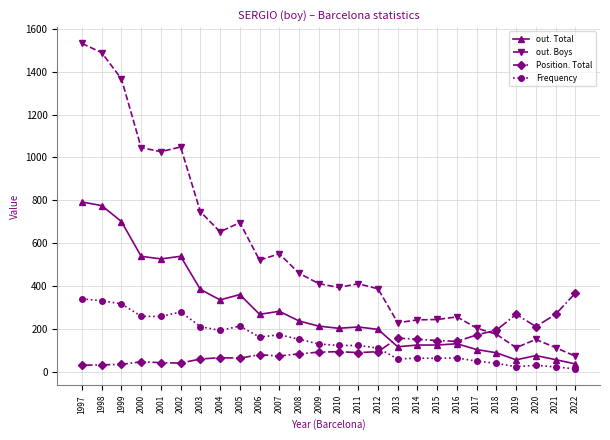

True or false: Position. Total has more than 0 interior local peaks.

True